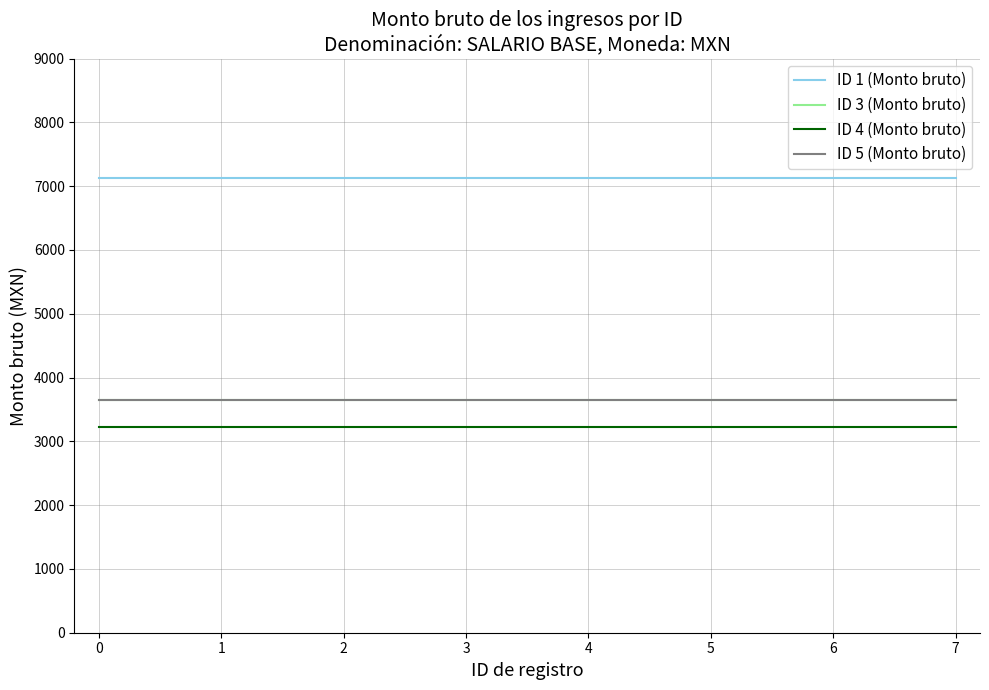

True or false: ID 3 (Monto bruto) and ID 4 (Monto bruto) intersect in this chart.

False